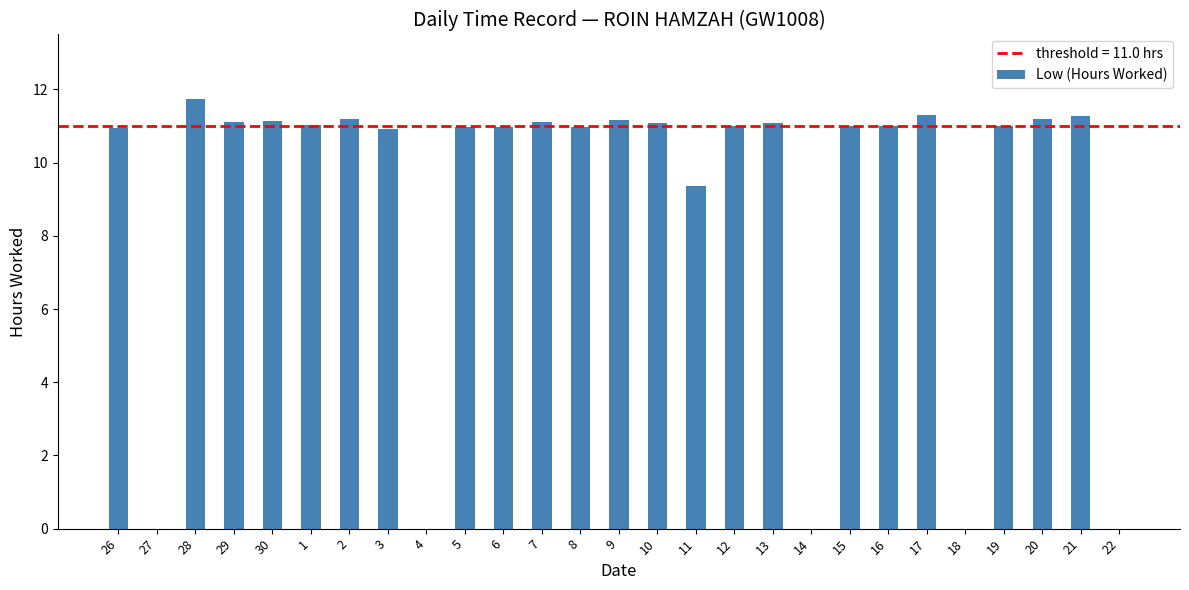

The value of Low (Hours Worked) at 28 is 7.9. True or false?

False